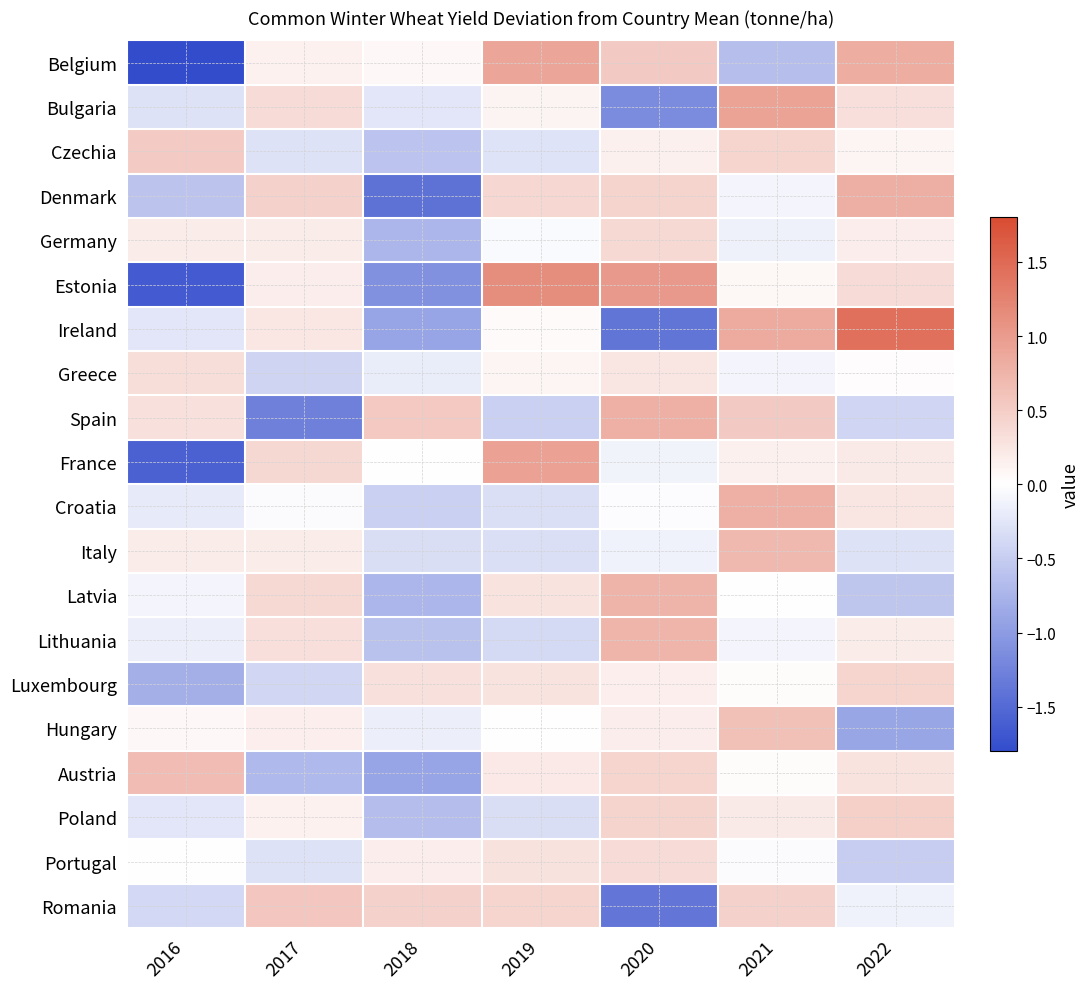

Which label corresponds to the largest value in the chart?

2022